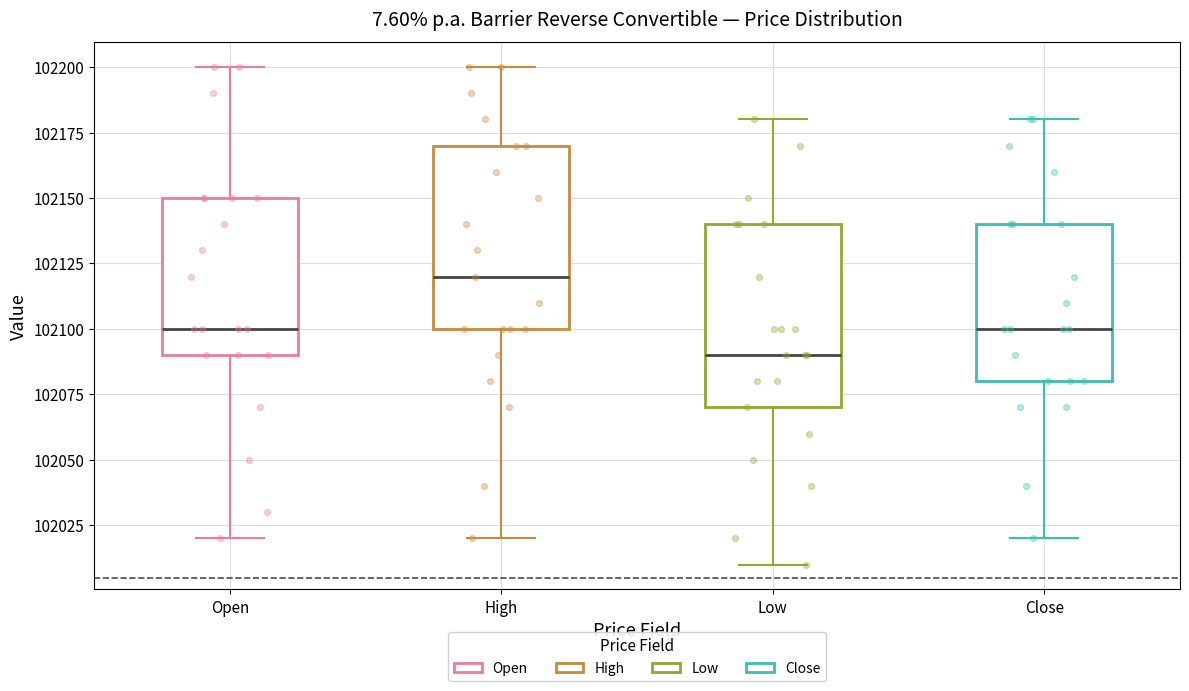

Reading left to right, transcribe this box plot: for each box, give where its median line is, the range the box spans, and where its two whiskers end, as read against the y-axis. The values are not printed on the chart, so give them approximately, as read against the axis.

Open: median 102100, box 102090 to 102150, whiskers 102020 to 102200
High: median 102120, box 102100 to 102170, whiskers 102020 to 102200
Low: median 102090, box 102070 to 102140, whiskers 102010 to 102180
Close: median 102100, box 102080 to 102140, whiskers 102020 to 102180